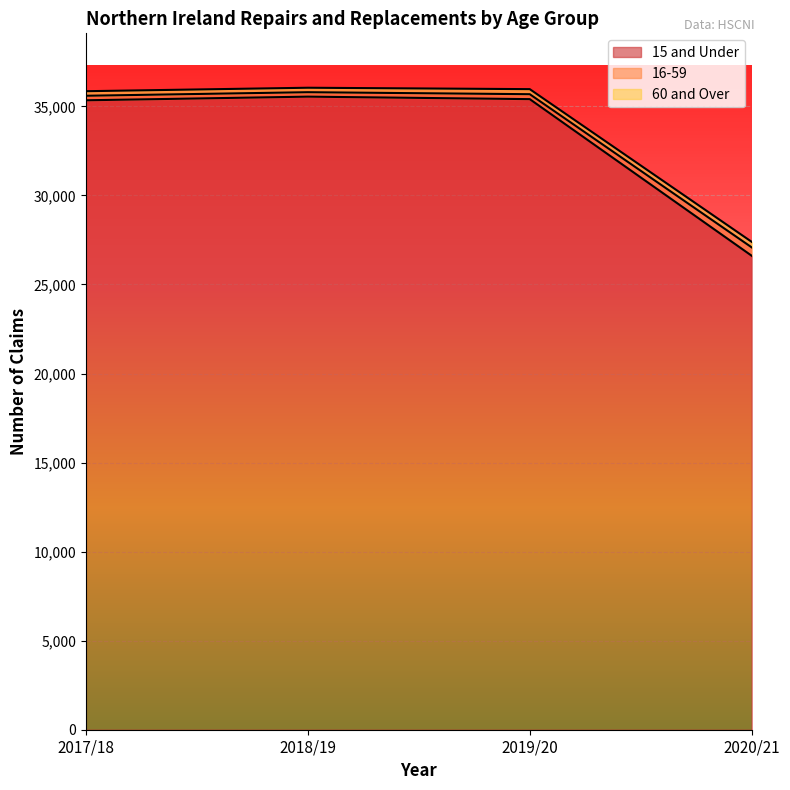

What is the spread (max minus min) of values at 2017/18?

254